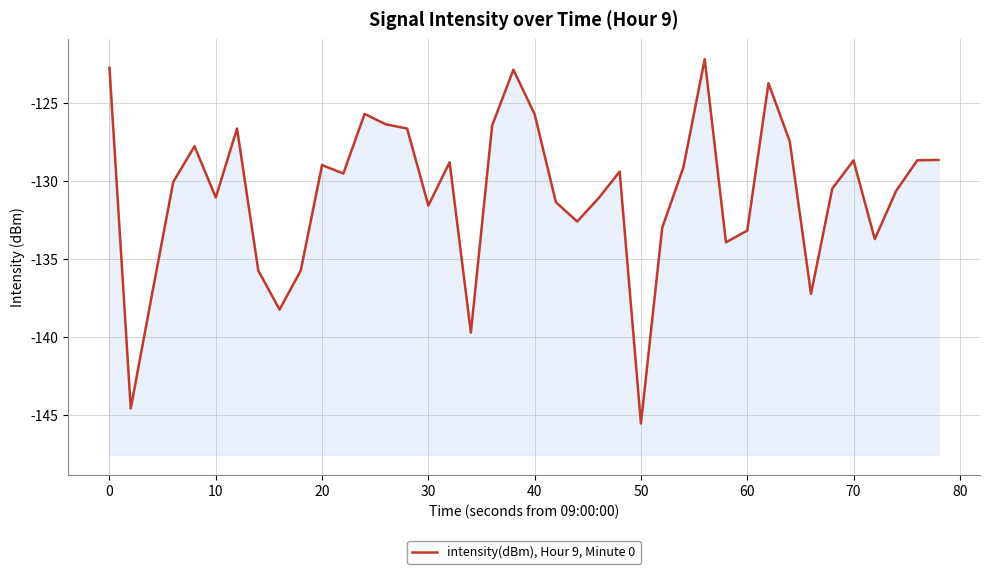

What is the maximum value shown in the chart?

-122.2